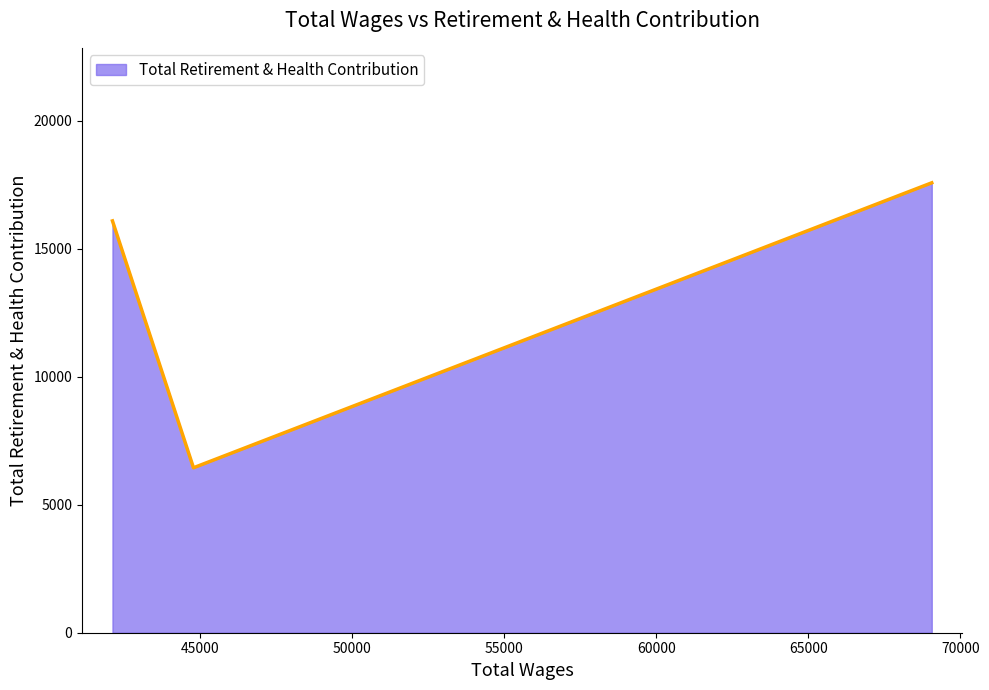

What is the smallest value displayed?

6443